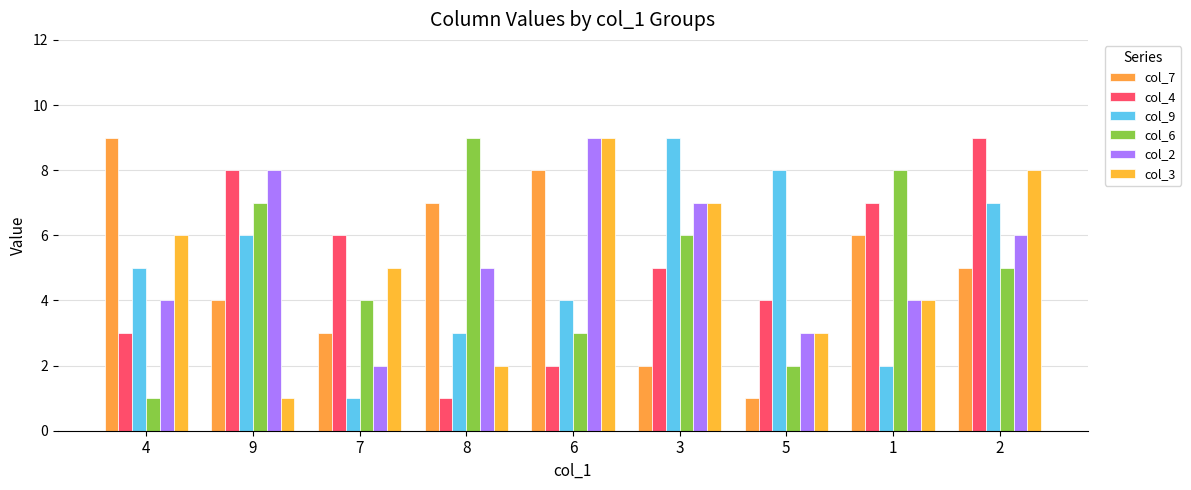

How many col_2 values are between 4 and 7?

5